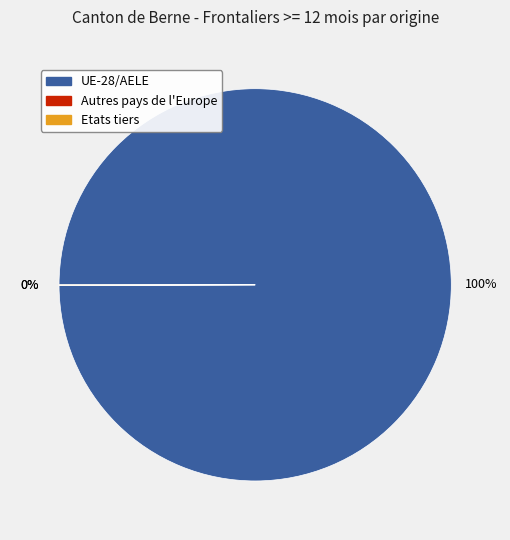

What is the largest slice in the pie chart?

UE-28/AELE